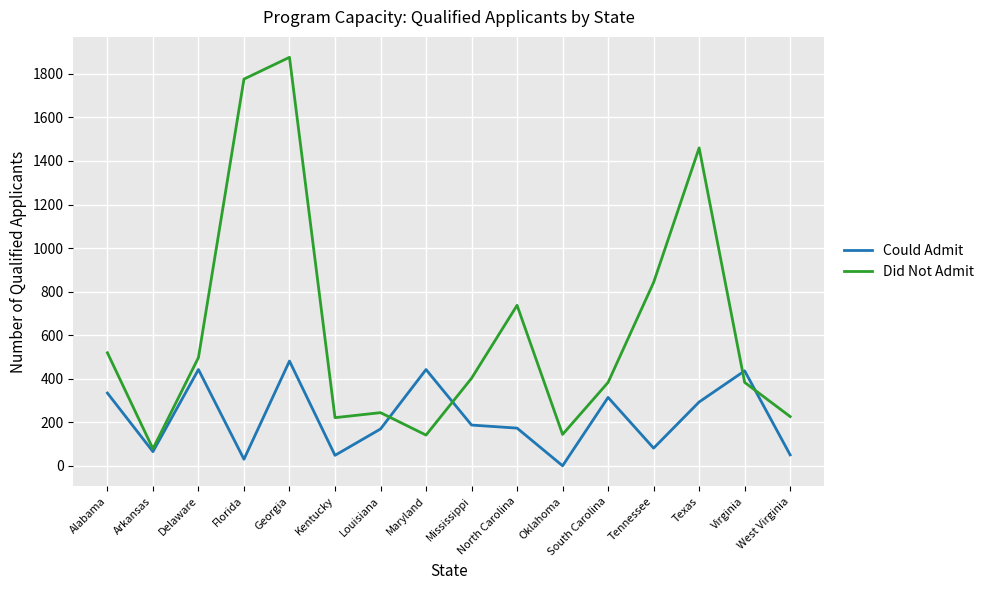

Rank the series at Alabama from highest to lowest value.

Did Not Admit, Could Admit